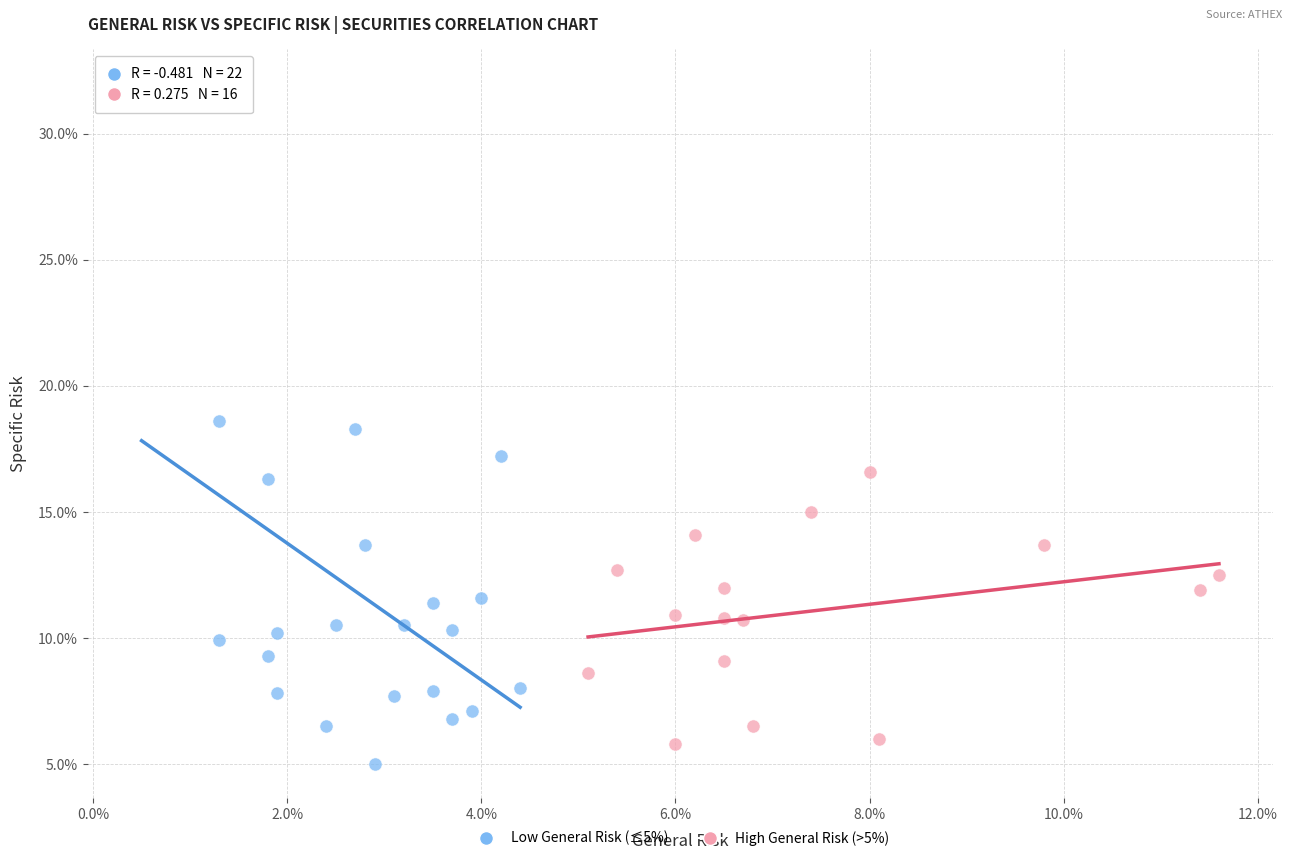

What are all the series names shown in the legend?

Low General Risk (≤5%), High General Risk (>5%)